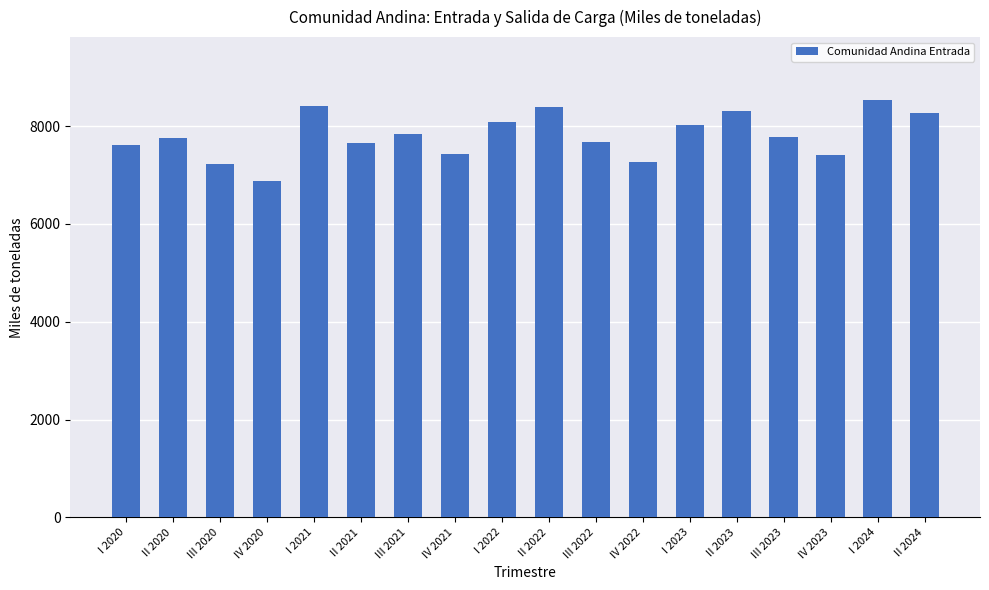

The value at II 2024 is 2740.3. True or false?

False